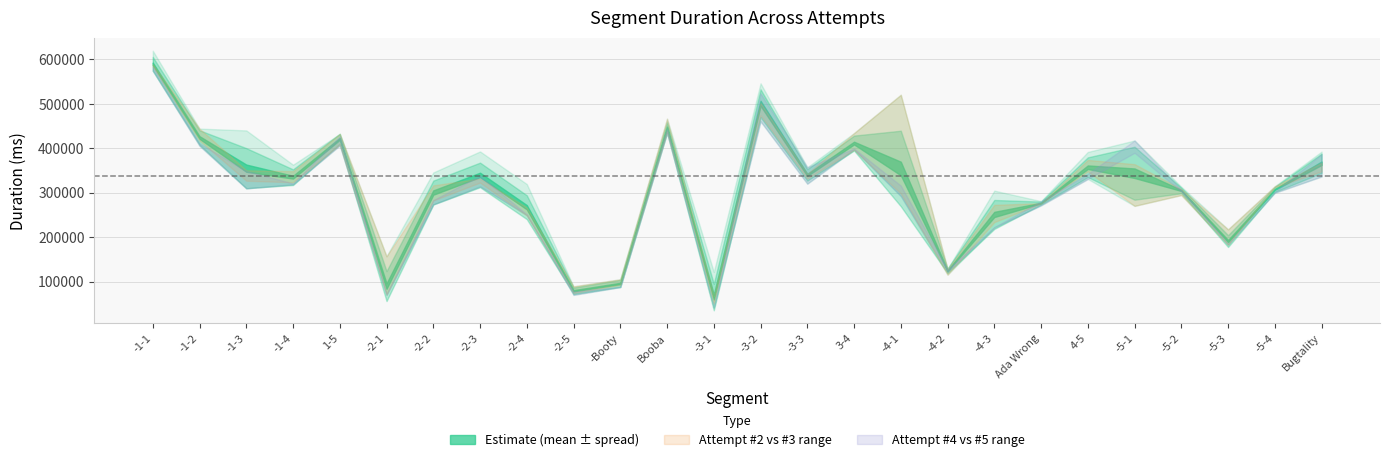

What is the difference between the second highest and second lowest values in the Attempt #3 series?

402142